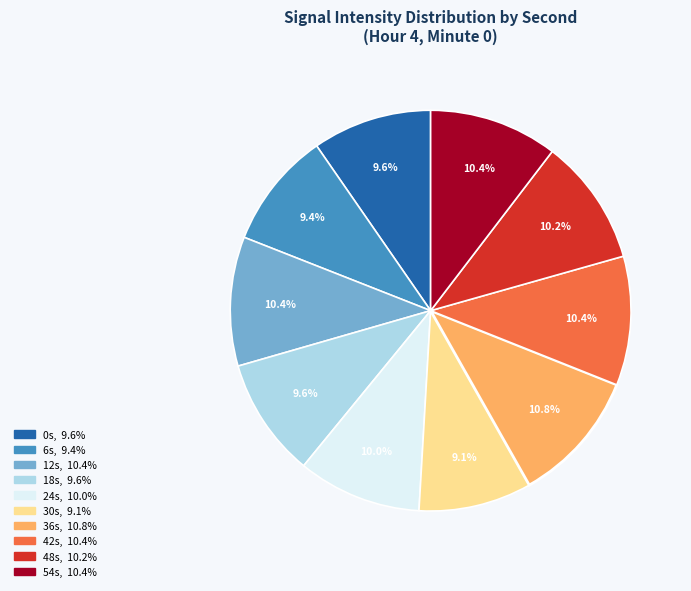

Is there a majority slice in this chart?

No